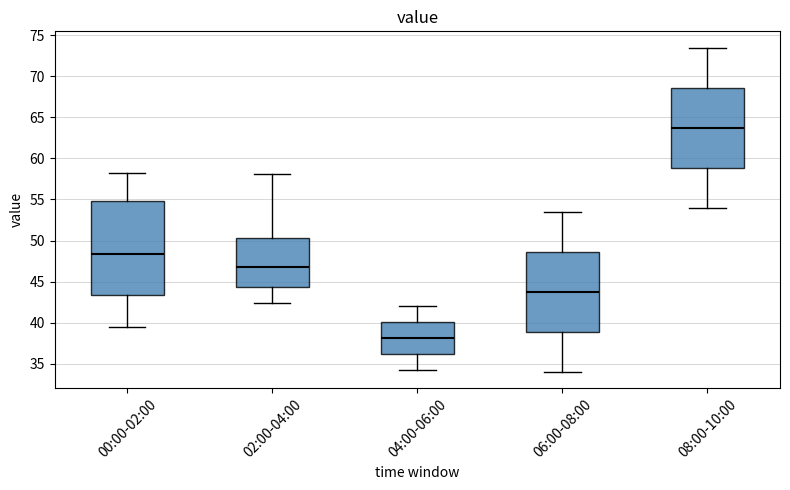

Where does the lower whisker of the box for 04:00-06:00 end on the y-axis? The values are not printed on the chart, so give them approximately, as read against the axis.

34.0